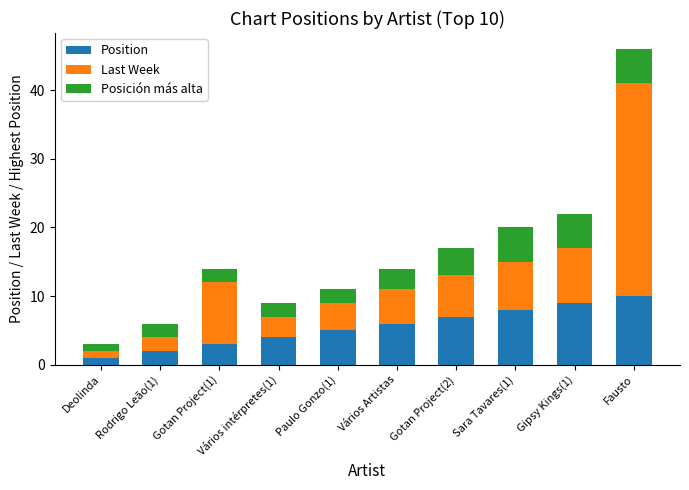

At which category is the sum across all series the highest?

Fausto